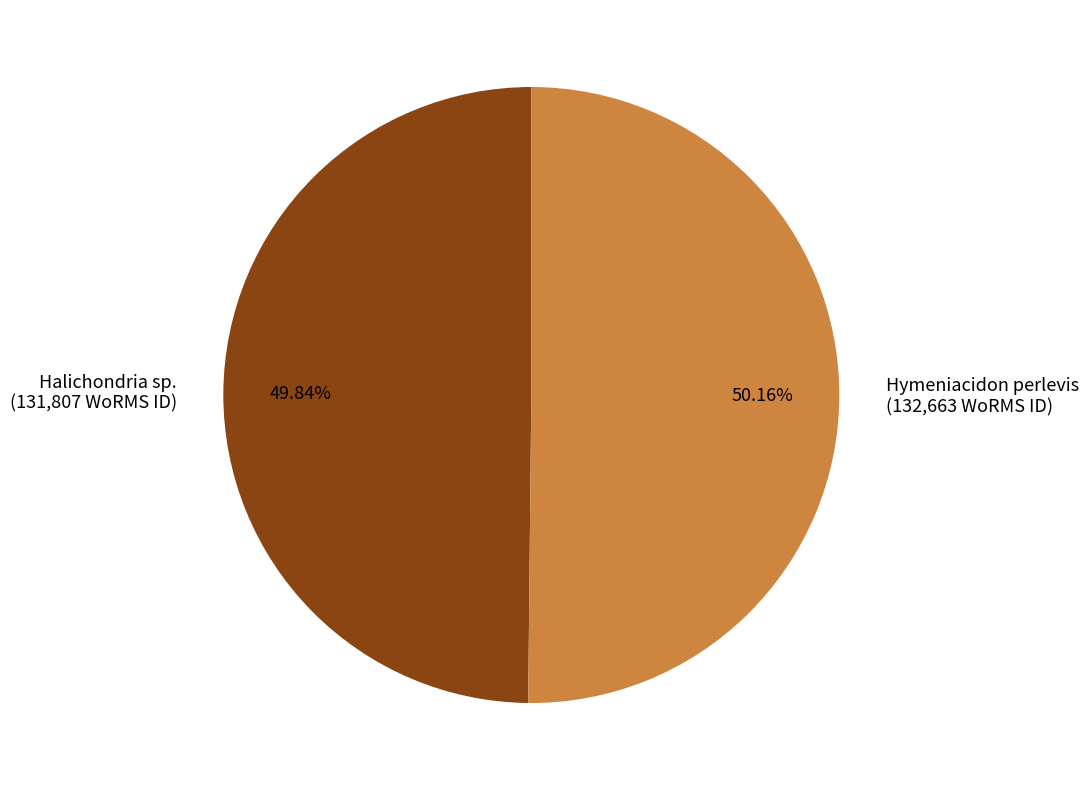

To the nearest percent, what is the combined percentage of Halichondria sp. and Hymeniacidon perlevis?

100%